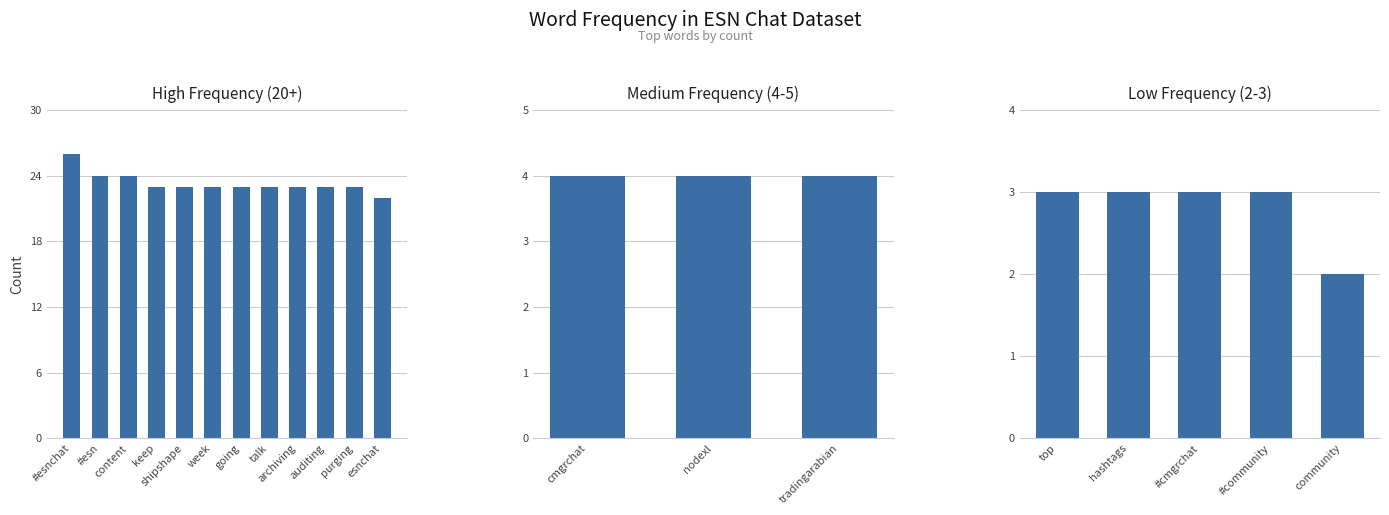

Rank the categories by value from highest to lowest.

#esnchat, #esn, content, keep, shipshape, week, going, talk, archiving, auditing, purging, esnchat, cmgrchat, nodexl, tradingarabian, top, hashtags, #cmgrchat, #community, community